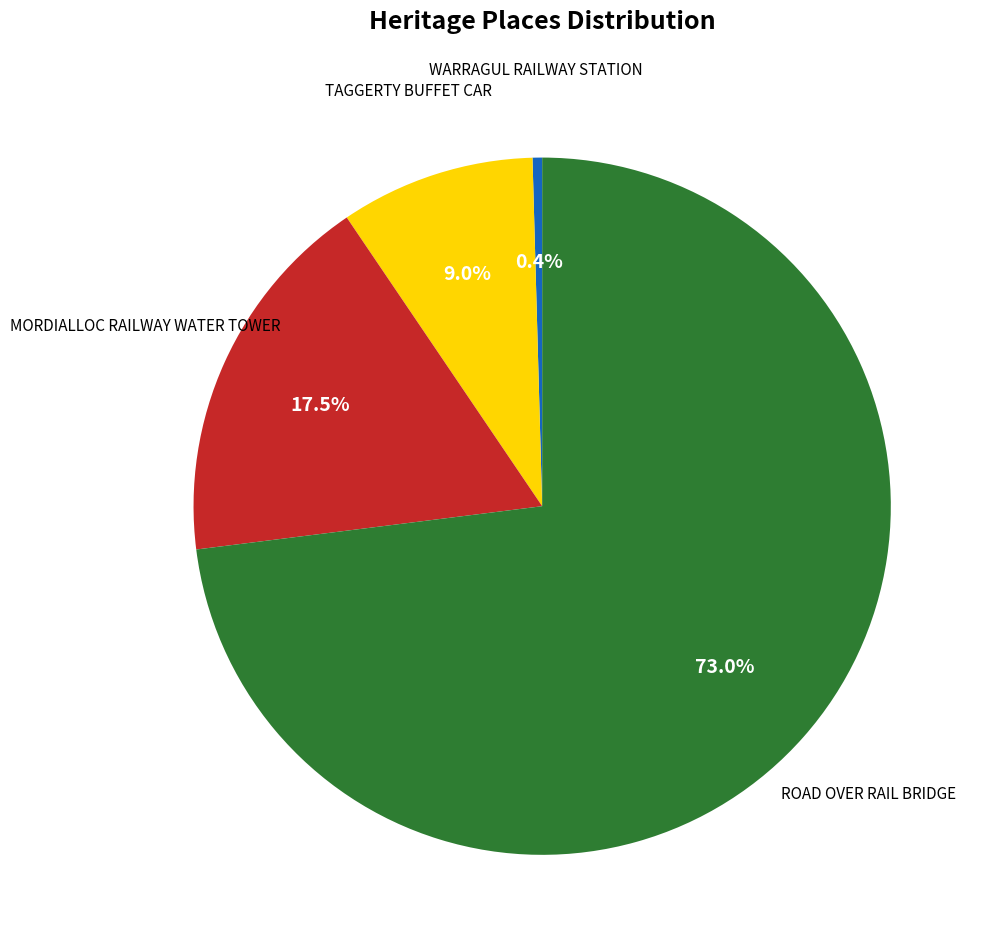

How many slices are in this pie chart?

4